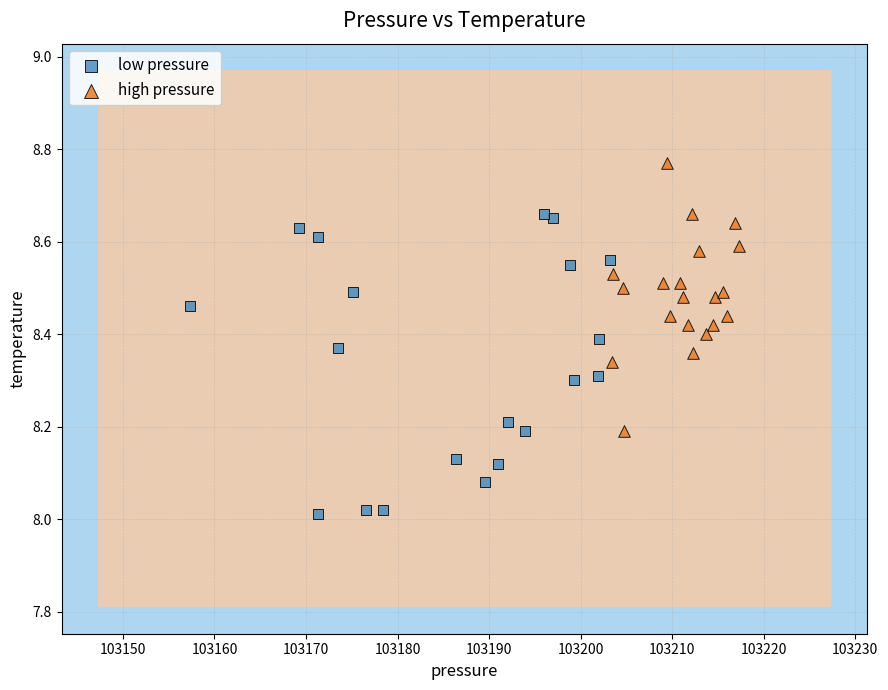

Which series contains the lowest Y value?

low pressure